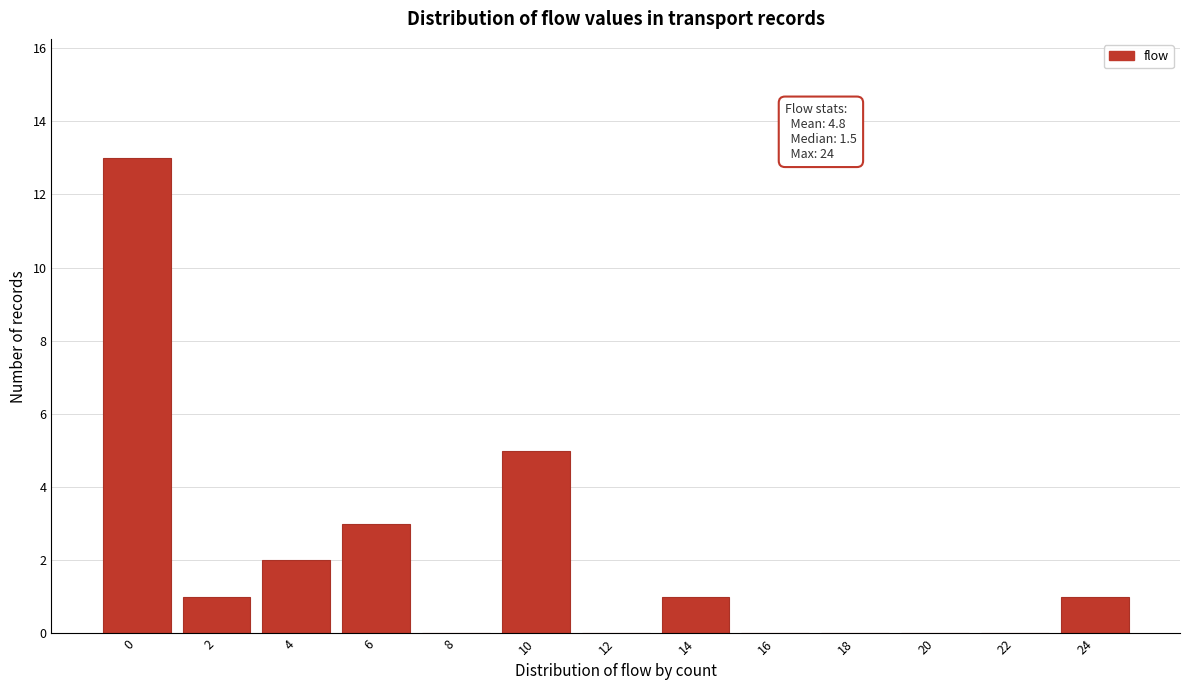

Reading left to right, transcribe all the data shown in this chart.

0=13	2=1	4=2	6=3	8=0	10=5	12=0	14=1	16=0	18=0	20=0	22=0	24=1